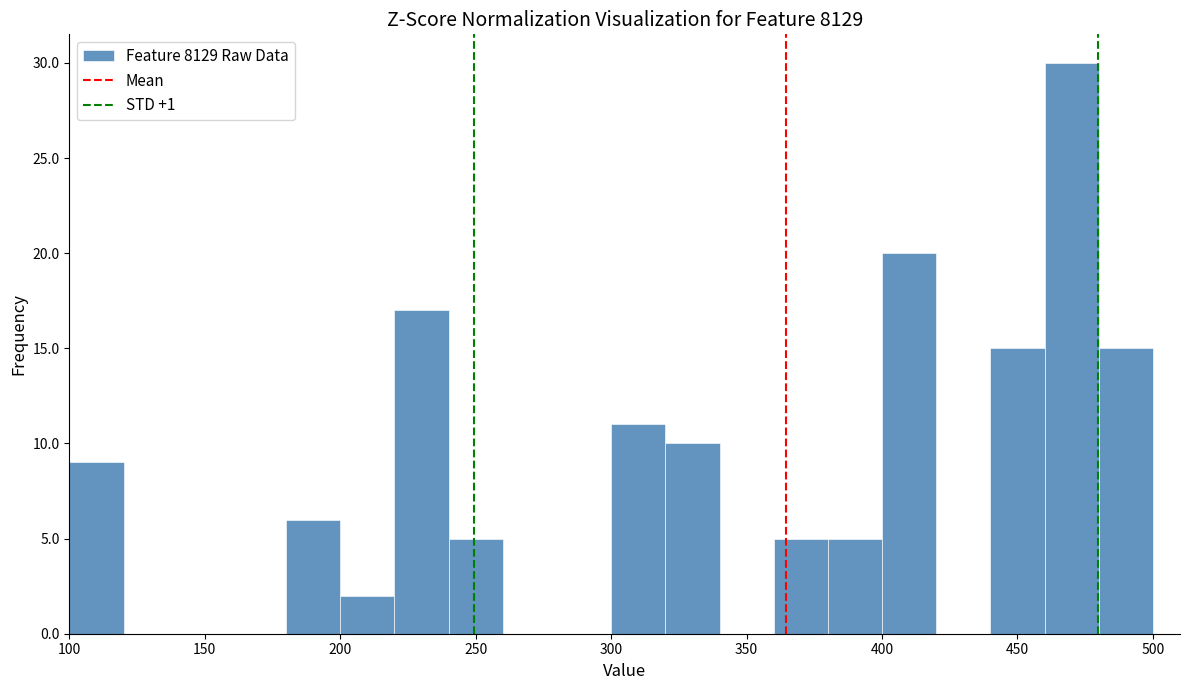

Reading left to right, transcribe this chart: for each bar, give the range it covers on the x-axis and its height. The values are not printed on the chart, so give them approximately, as read against the axis.

100 to 120: 9
120 to 140: 0
140 to 160: 0
160 to 180: 0
180 to 200: 6
200 to 220: 2
220 to 240: 17
240 to 260: 5
260 to 280: 0
280 to 300: 0
300 to 320: 11
320 to 340: 10
340 to 360: 0
360 to 380: 5
380 to 400: 5
400 to 420: 20
420 to 440: 0
440 to 460: 15
460 to 480: 30
480 to 500: 15